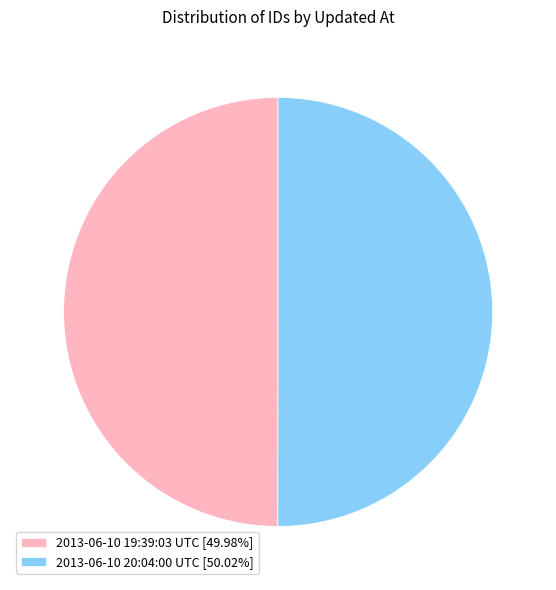

What is the ratio of the value at 2013-06-10 19:39:03 UTC [49.98%] to the value at 2013-06-10 20:04:00 UTC [50.02%]?

1.0